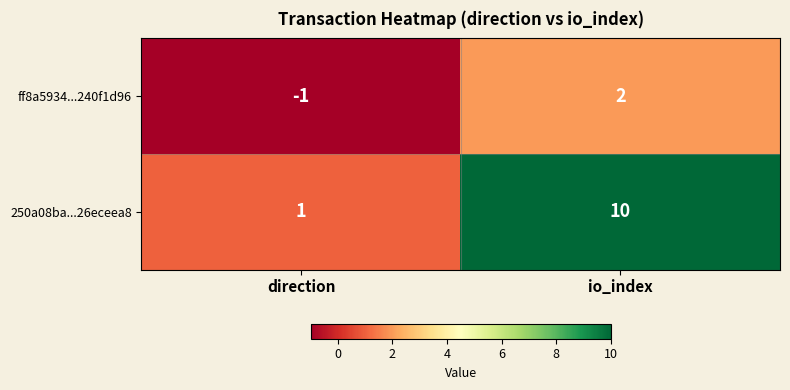

True or false: 250a08ba...26eceea8 has a value of 2 at direction.

False